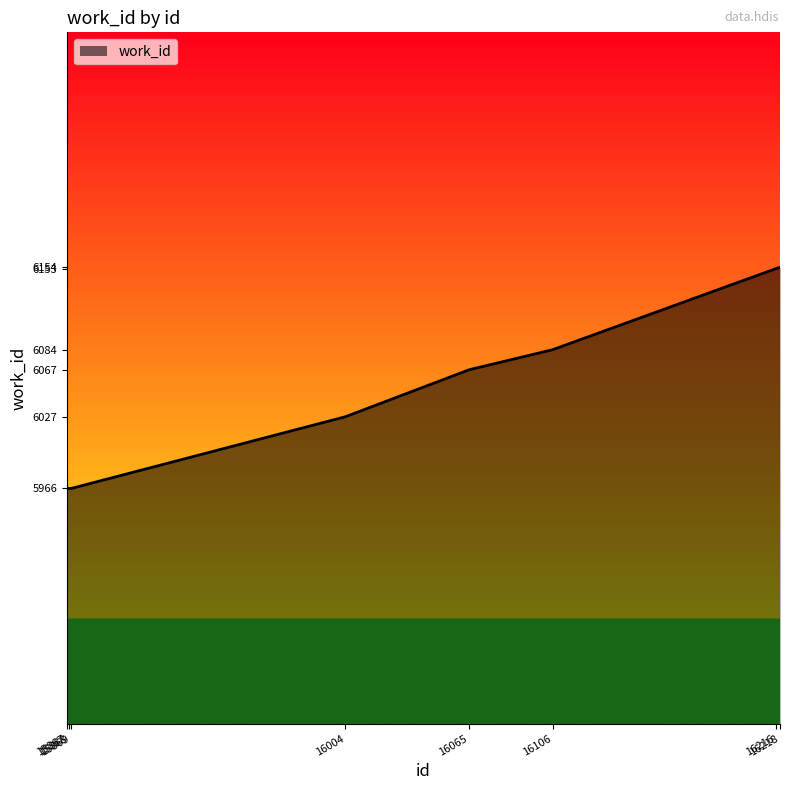

Is it true that the value at 15867 is 2707?

False